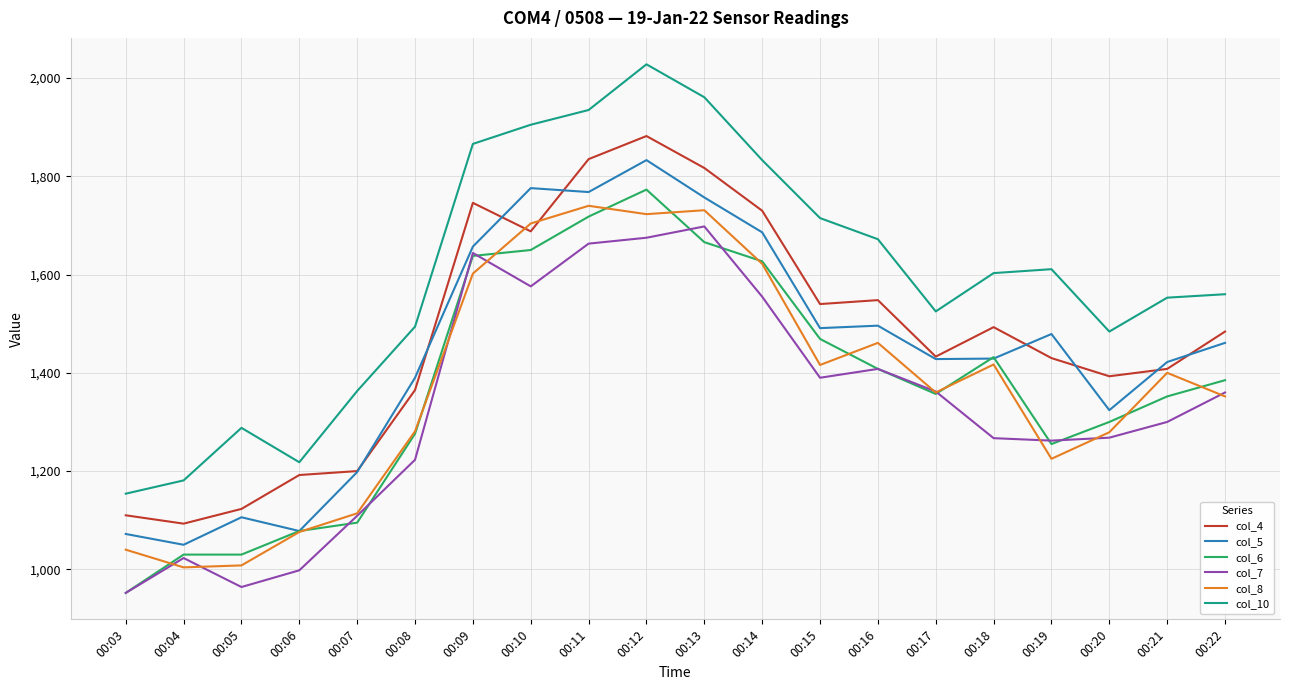

Which series has the widest spread of values?

col_10